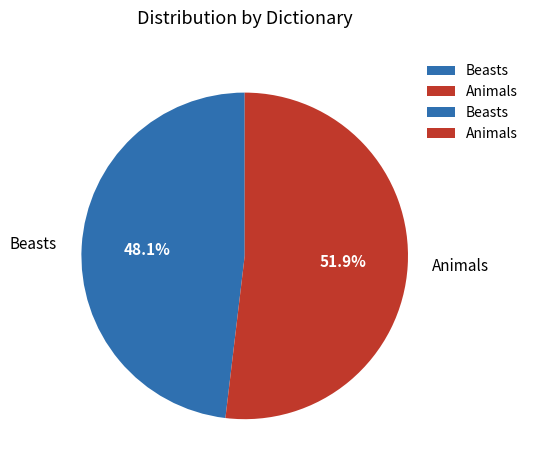

To the nearest percent, what percentage of the pie is Beasts?

48%